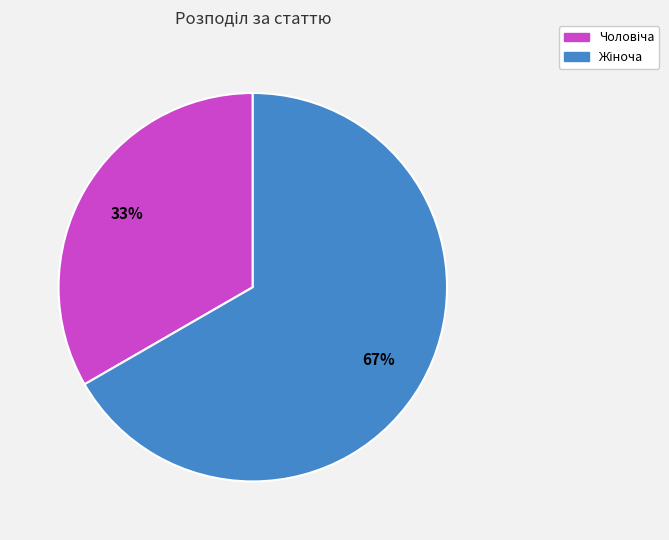

Does any single category account for the majority?

Yes